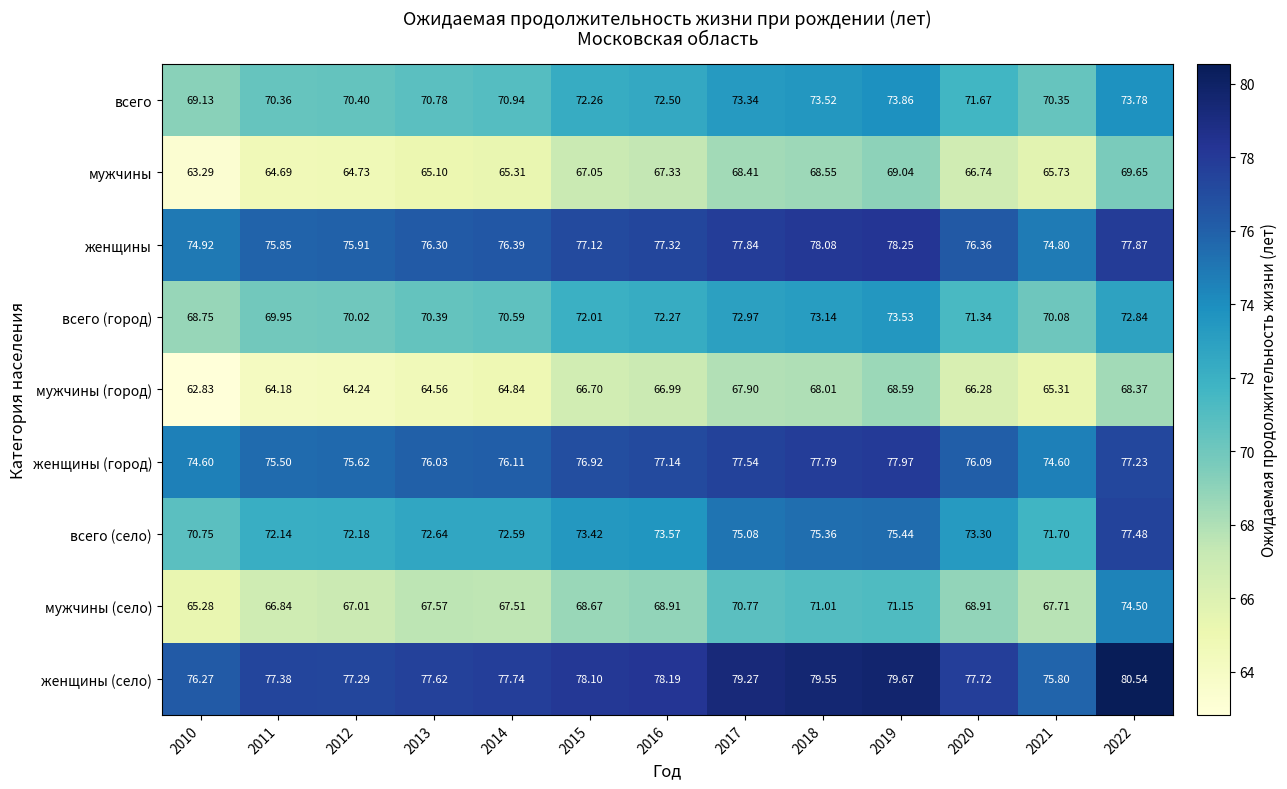

List the series in order of their peak value, lowest first.

мужчины (город), мужчины, всего (город), всего, мужчины (село), всего (село), женщины (город), женщины, женщины (село)